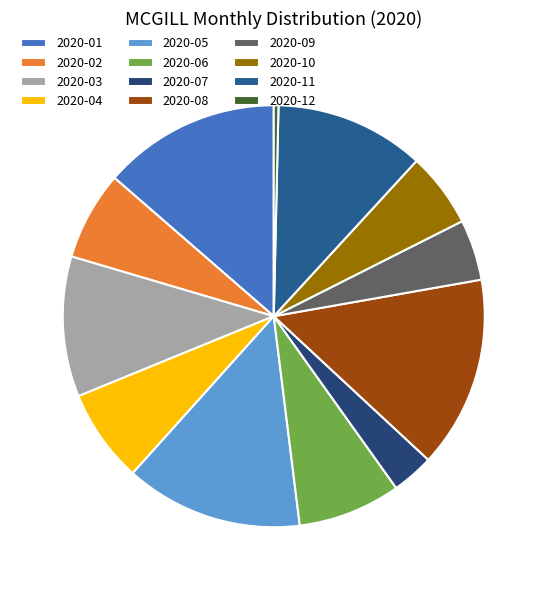

Is there a majority slice in this chart?

No